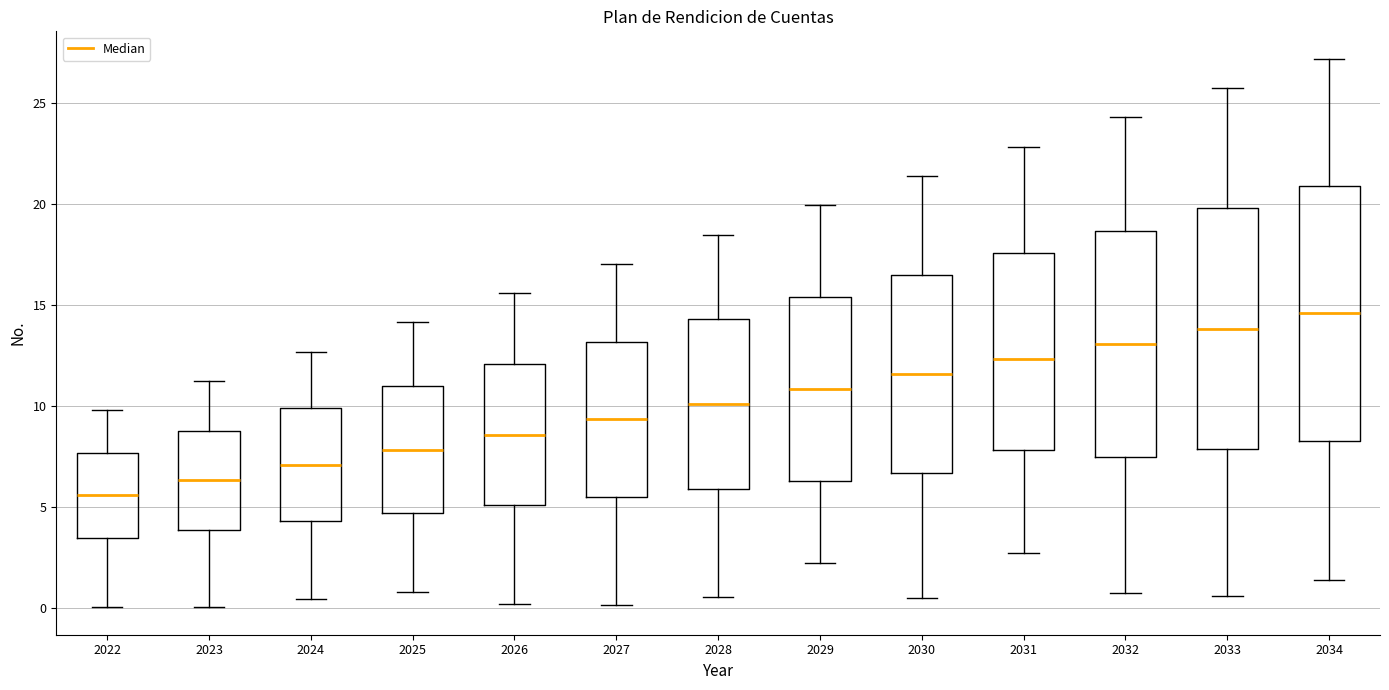

Reading left to right, read every box against the y-axis: the position of its median line, the range the box covers, and the ends of its whiskers. The values are not printed on the chart, so give them approximately, as read against the axis.

2022: median 5.5, box 3.5 to 7.5, whiskers 0.0 to 10.0
2023: median 6.5, box 4.0 to 9.0, whiskers 0.0 to 11.5
2024: median 7.0, box 4.5 to 10.0, whiskers 0.5 to 12.5
2025: median 8.0, box 4.5 to 11.0, whiskers 1.0 to 14.0
2026: median 8.5, box 5.0 to 12.0, whiskers 0.0 to 15.5
2027: median 9.5, box 5.5 to 13.0, whiskers 0.0 to 17.0
2028: median 10.0, box 6.0 to 14.5, whiskers 0.5 to 18.5
2029: median 11.0, box 6.5 to 15.5, whiskers 2.0 to 20.0
2030: median 11.5, box 6.5 to 16.5, whiskers 0.5 to 21.5
2031: median 12.5, box 8.0 to 17.5, whiskers 2.5 to 23.0
2032: median 13.0, box 7.5 to 18.5, whiskers 1.0 to 24.5
2033: median 14.0, box 8.0 to 20.0, whiskers 0.5 to 26.0
2034: median 14.5, box 8.5 to 21.0, whiskers 1.5 to 27.0